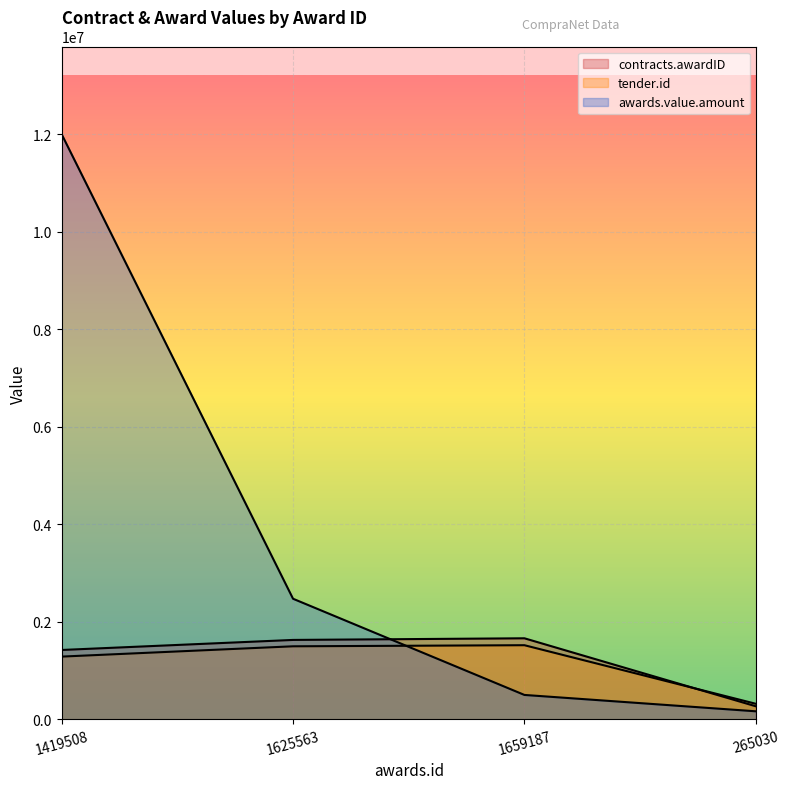

At which category is the sum across all series the highest?

1419508